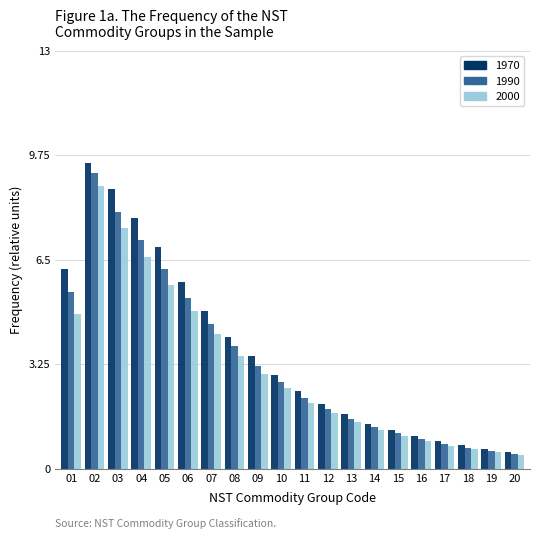

What is the spread (max minus min) of values at 13?

0.3